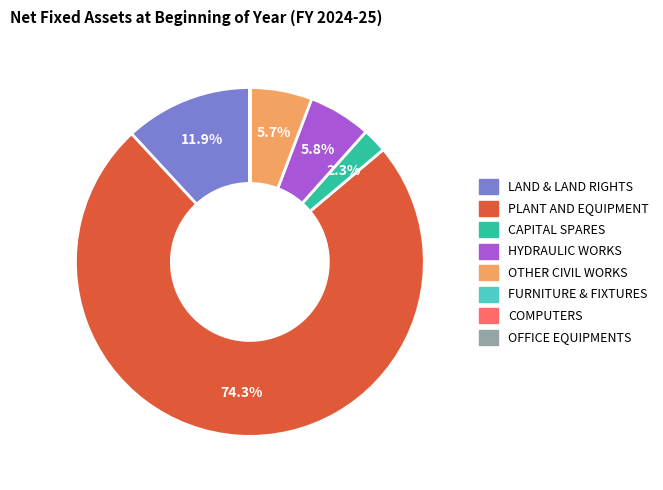

What is the largest slice in the pie chart?

PLANT AND EQUIPMENT